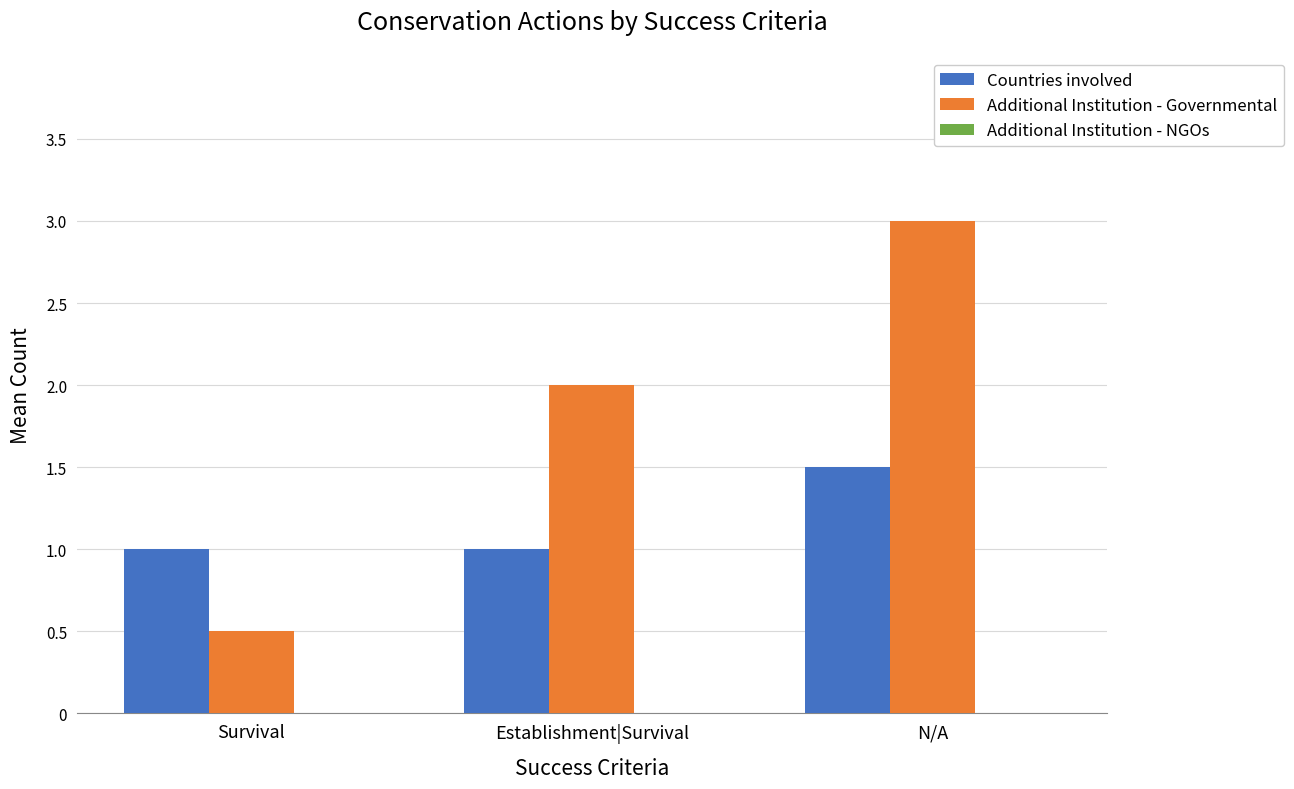

What is the value of the Countries involved bar at the 1st from the left?

1.0